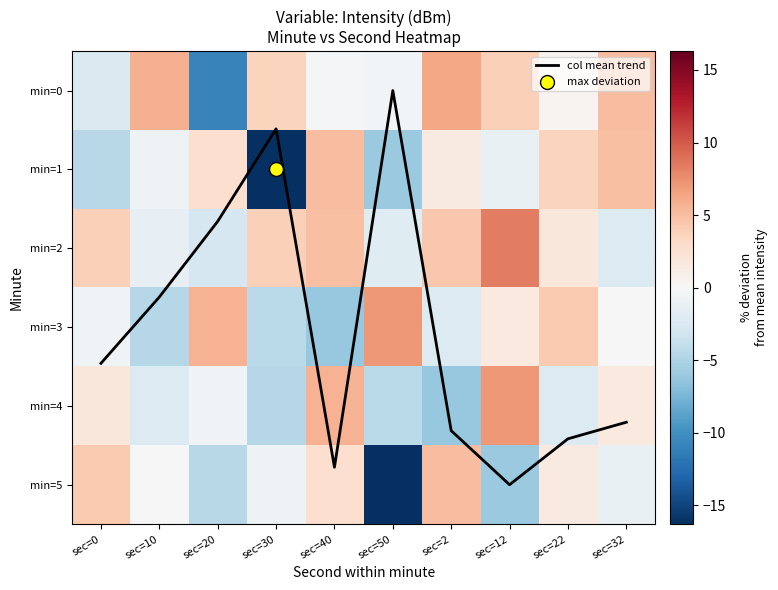

What is the minimum value shown in the chart?

-16.3